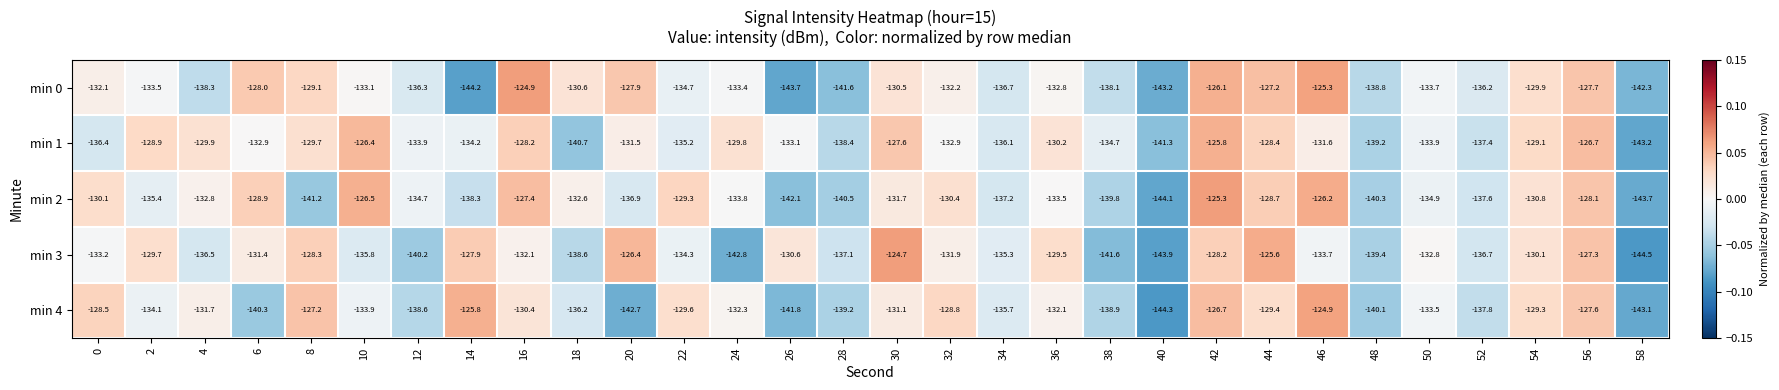

Which series has the widest spread of values?

min 3